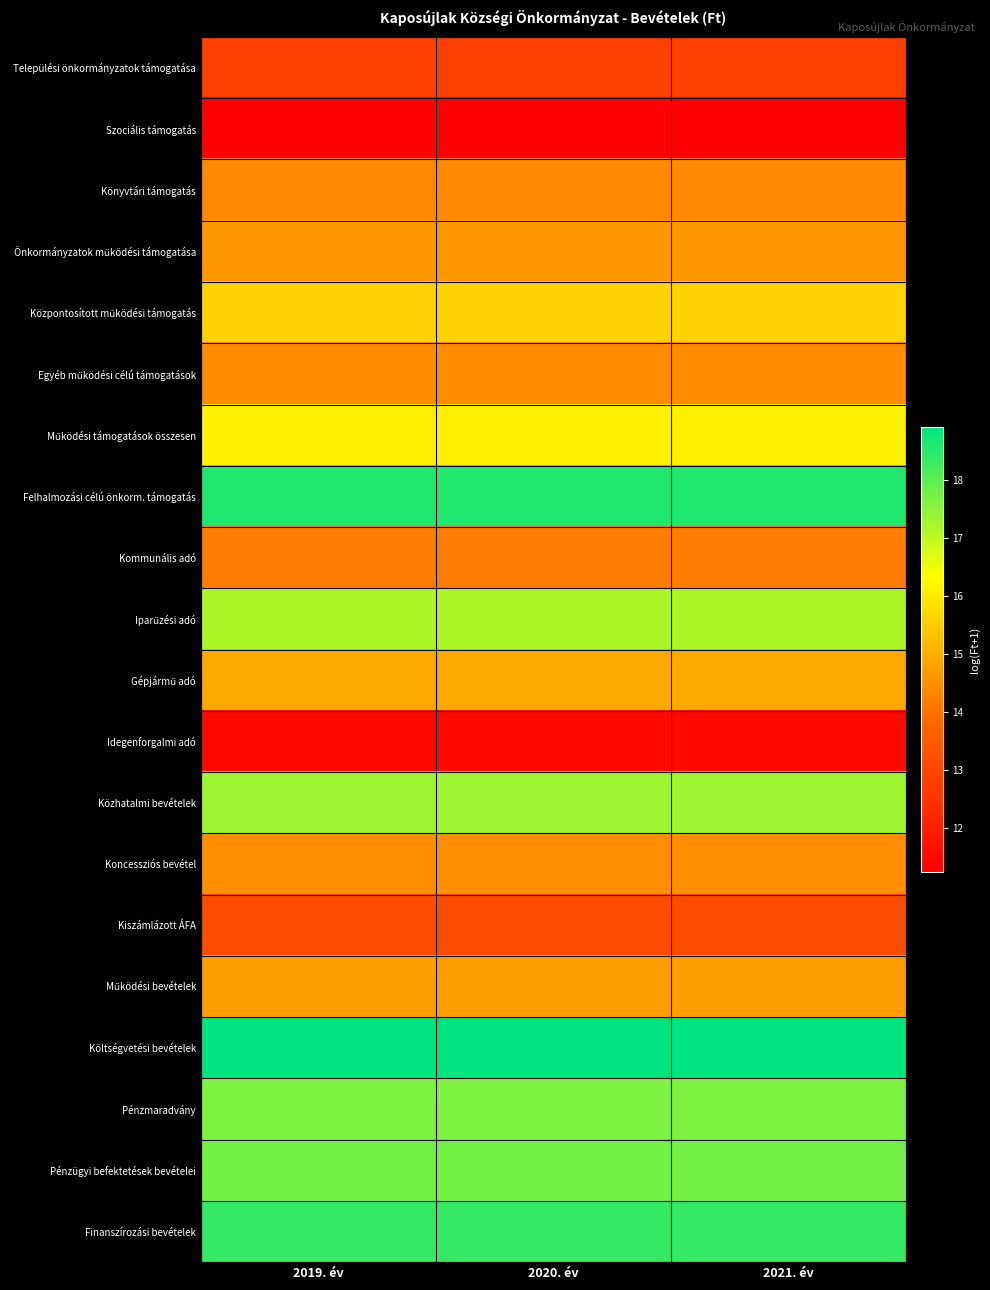

Which category has the highest value across all series?

2019. év